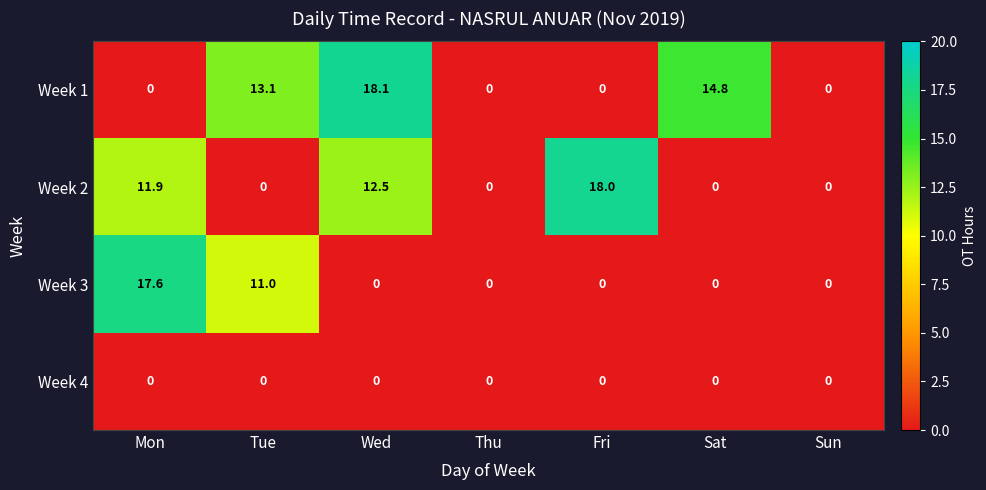

Which series has the widest spread of values?

Week 1